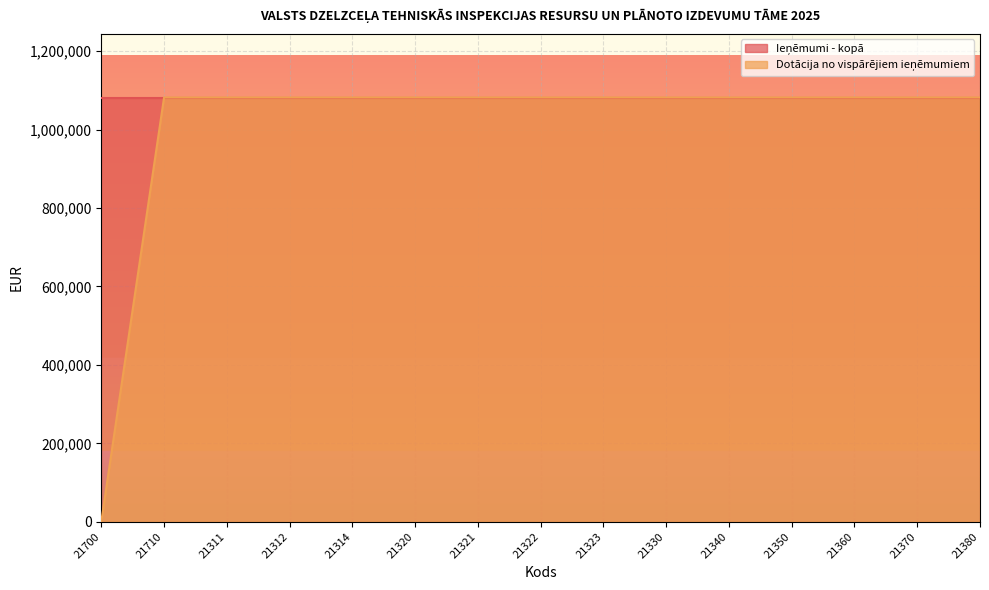

Rank the categories by value from highest to lowest.

21710, 21311, 21312, 21314, 21320, 21321, 21322, 21323, 21330, 21340, 21350, 21360, 21370, 21380, 21700